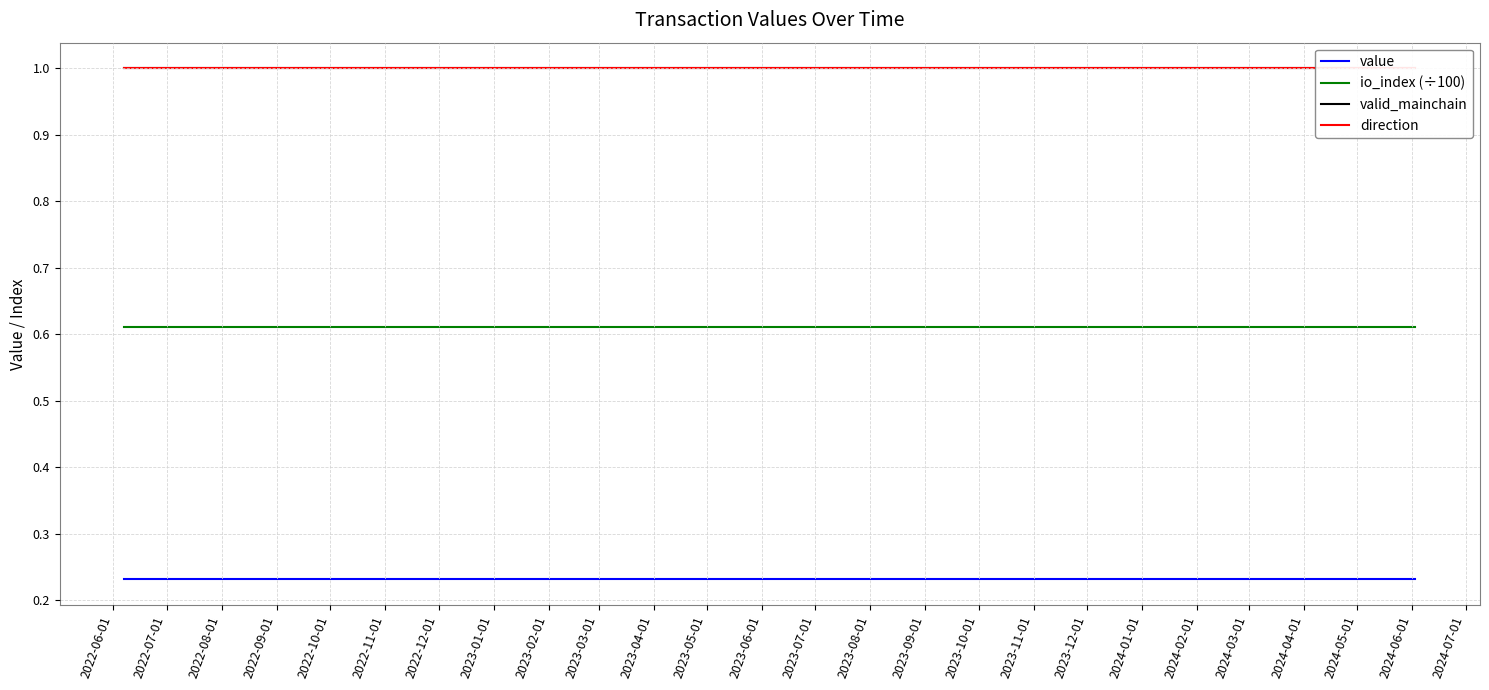

True or false: io_index (÷100) and value intersect in this chart.

False